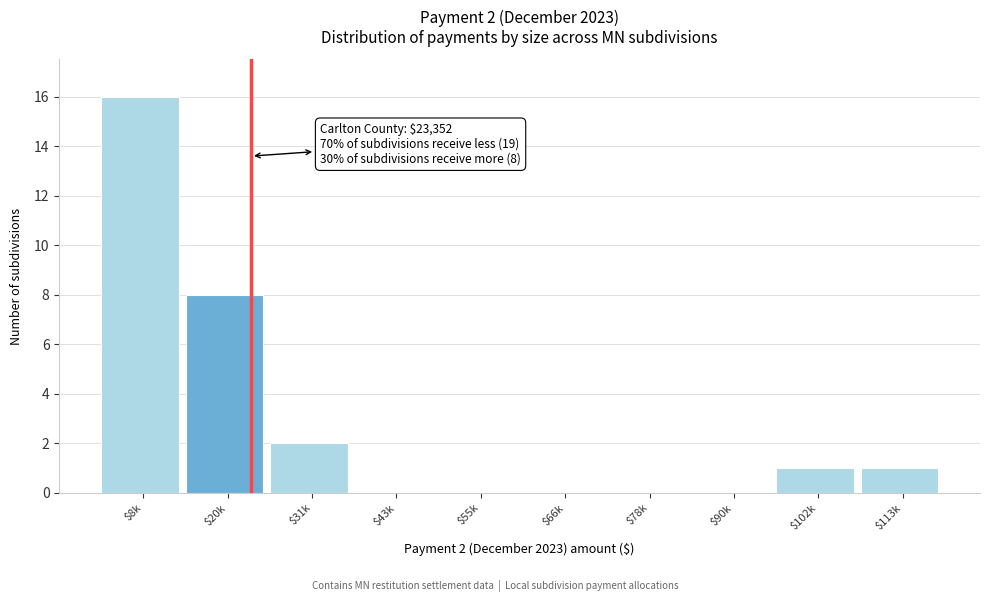

The value at $102k is 1. True or false?

True